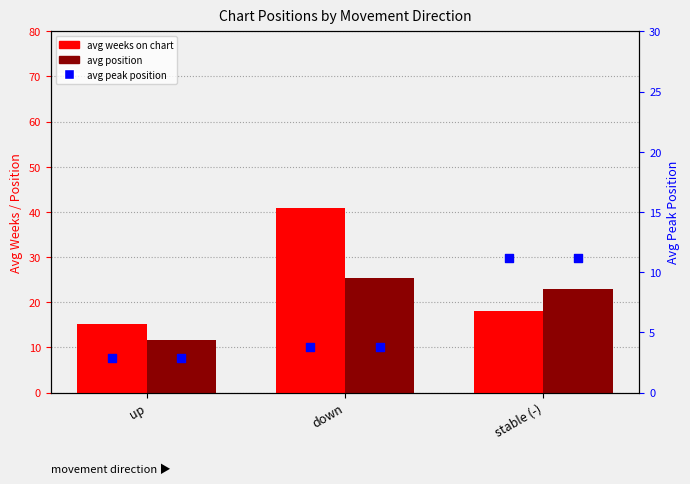

Which series contains the highest Y value?

avg weeks on chart